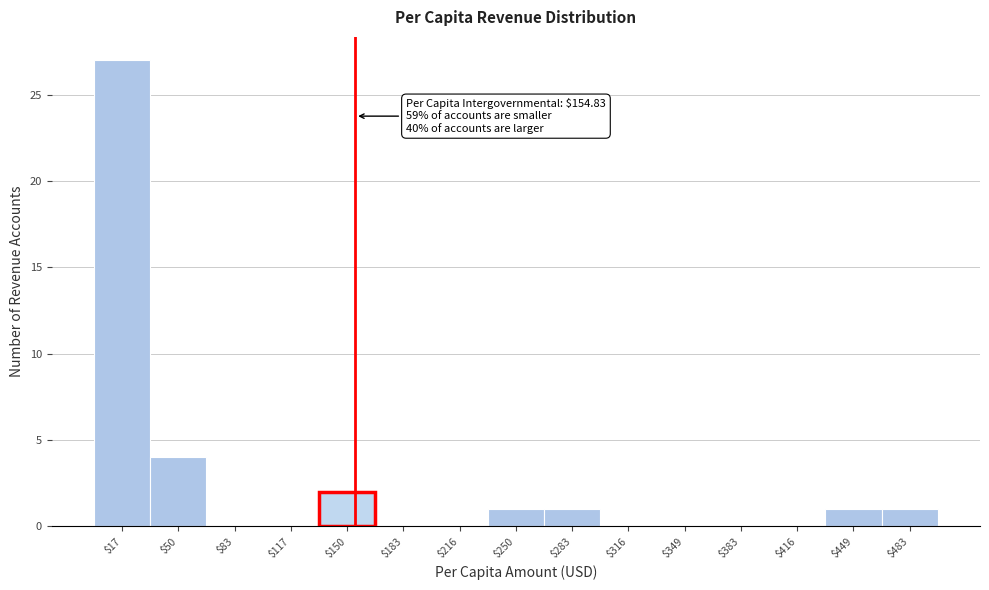

Over which range of the x-axis is the bar tallest?

0 to 35